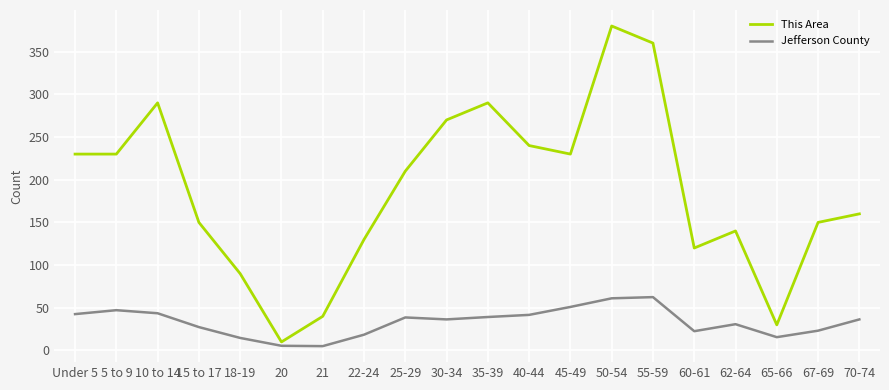

Which category has the highest value in the This Area series?

50-54